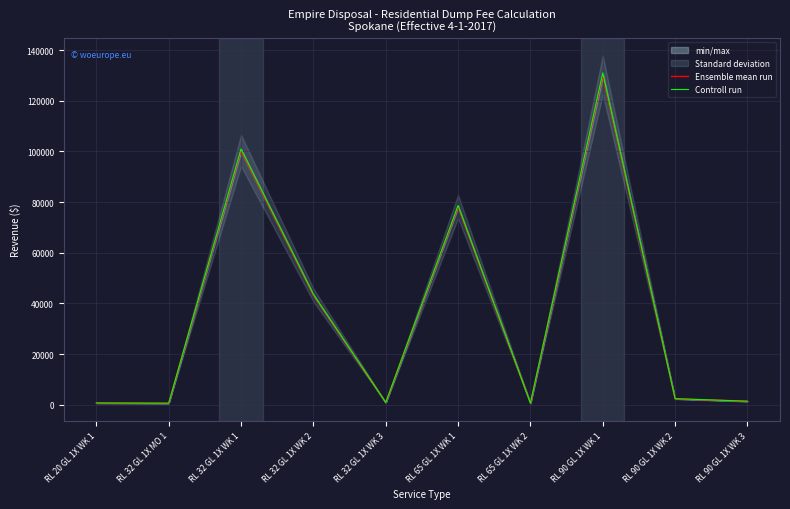

At which label is Controll run closest to 65806?

RL 65 GL 1X WK 1